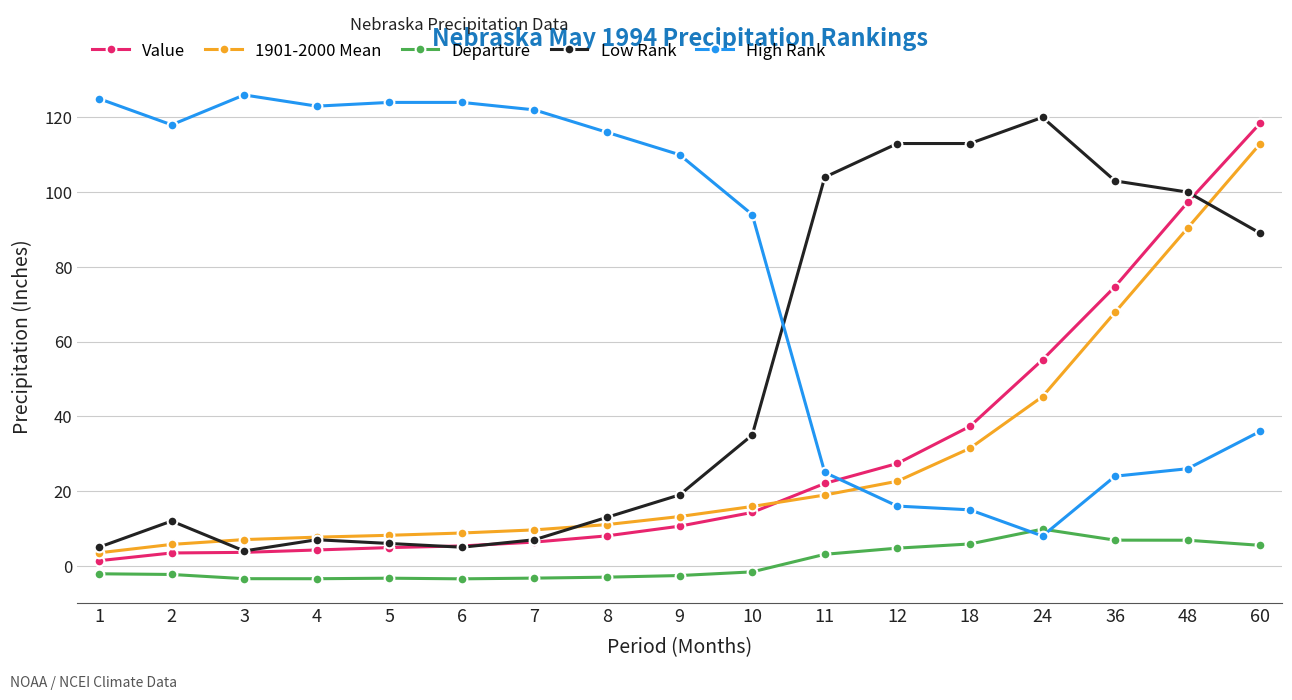

Which series ends up on top after the final intersection of High Rank and Low Rank?

Low Rank